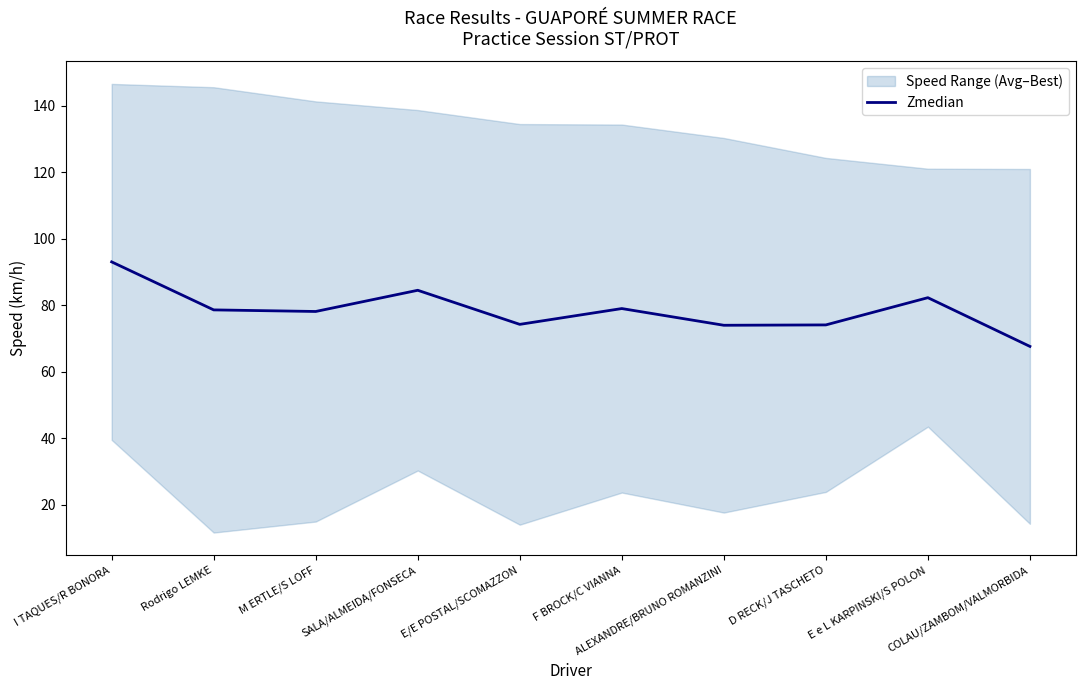

What is the minimum value shown in the chart?

67.6